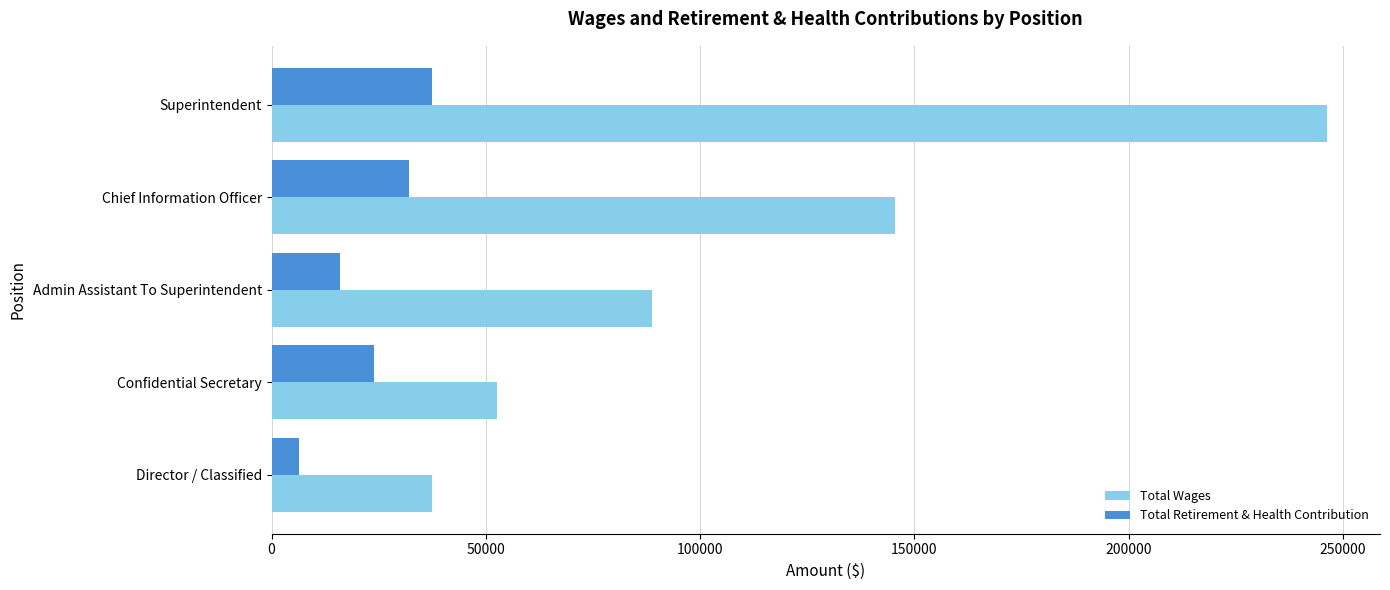

Which series has the largest range (max minus min)?

Total Wages